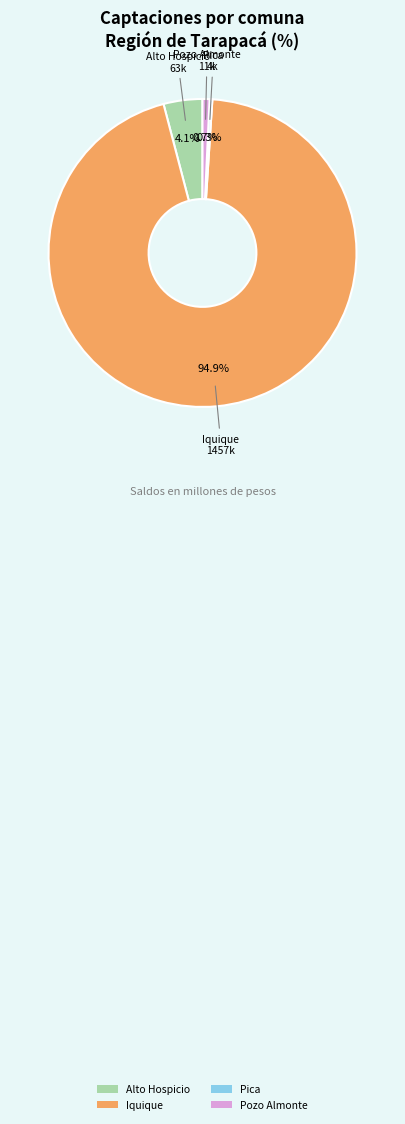

What portion of the pie excludes Pozo Almonte?

99.3%